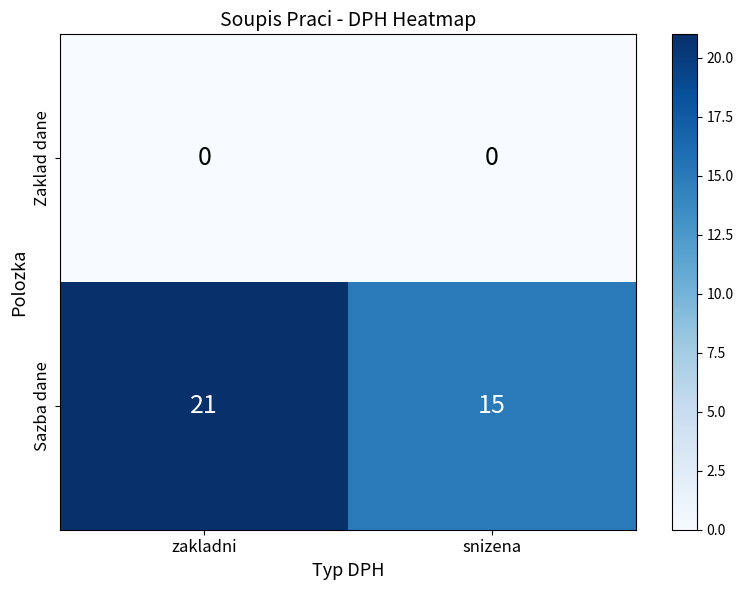

How many data points does each series have?

2